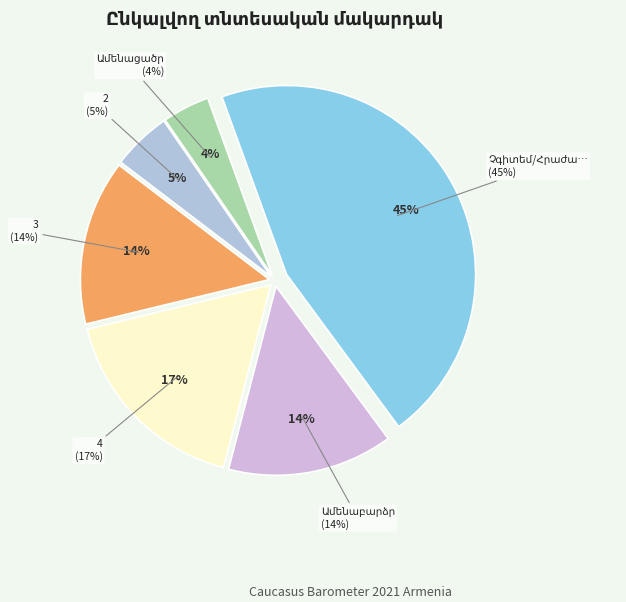

What percentage is the 3 slice, to the nearest percent?

14%